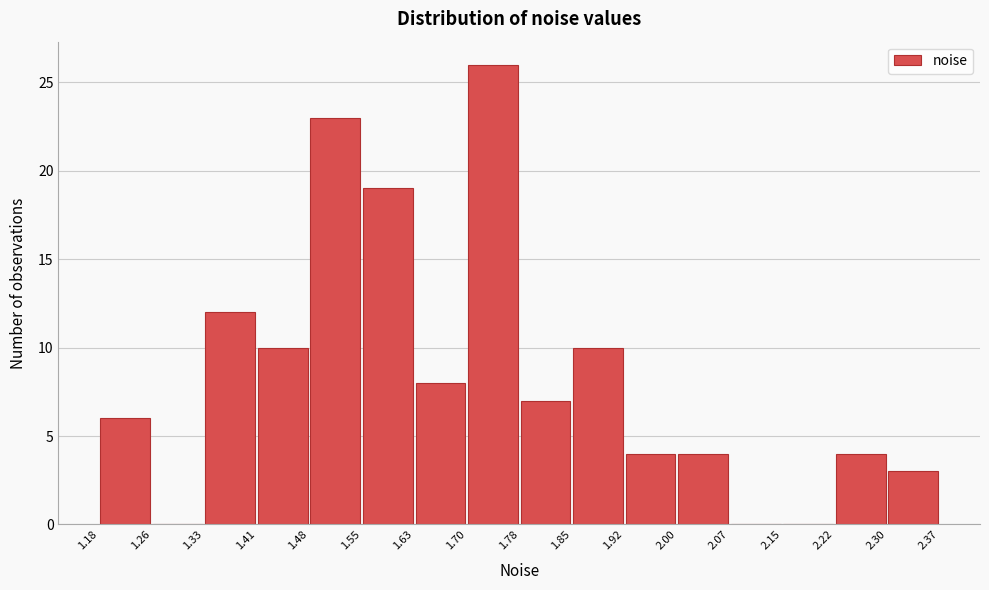

Reading left to right, transcribe this chart: for each bar, give the range it covers on the x-axis and its height. The values are not printed on the chart, so give them approximately, as read against the axis.

1.18 to 1.26: 6
1.26 to 1.33: 0
1.33 to 1.41: 12
1.41 to 1.48: 10
1.48 to 1.55: 23
1.55 to 1.63: 19
1.63 to 1.70: 8
1.70 to 1.78: 26
1.78 to 1.85: 7
1.85 to 1.92: 10
1.92 to 2.00: 4
2.00 to 2.07: 4
2.07 to 2.15: 0
2.15 to 2.22: 0
2.22 to 2.30: 4
2.30 to 2.37: 3